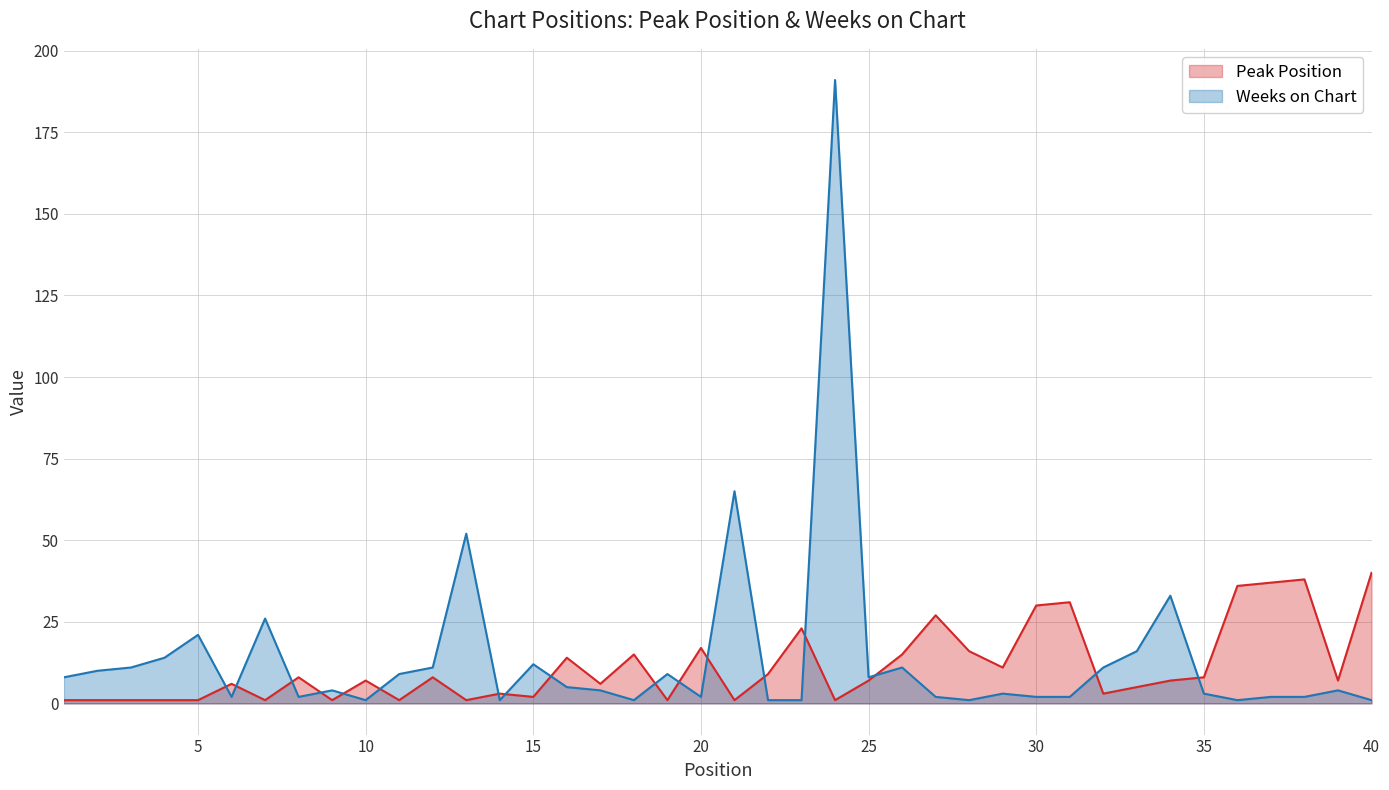

What is the maximum value shown in the chart?

191